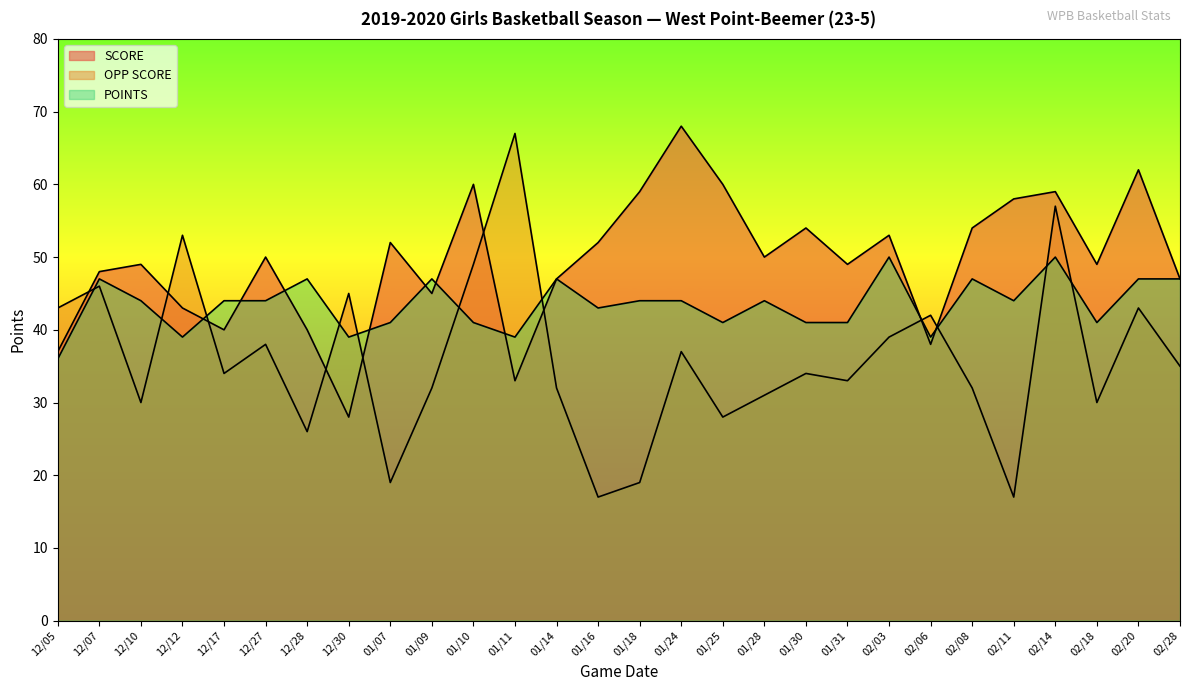

How many intersections are there between SCORE and OPP SCORE?

9